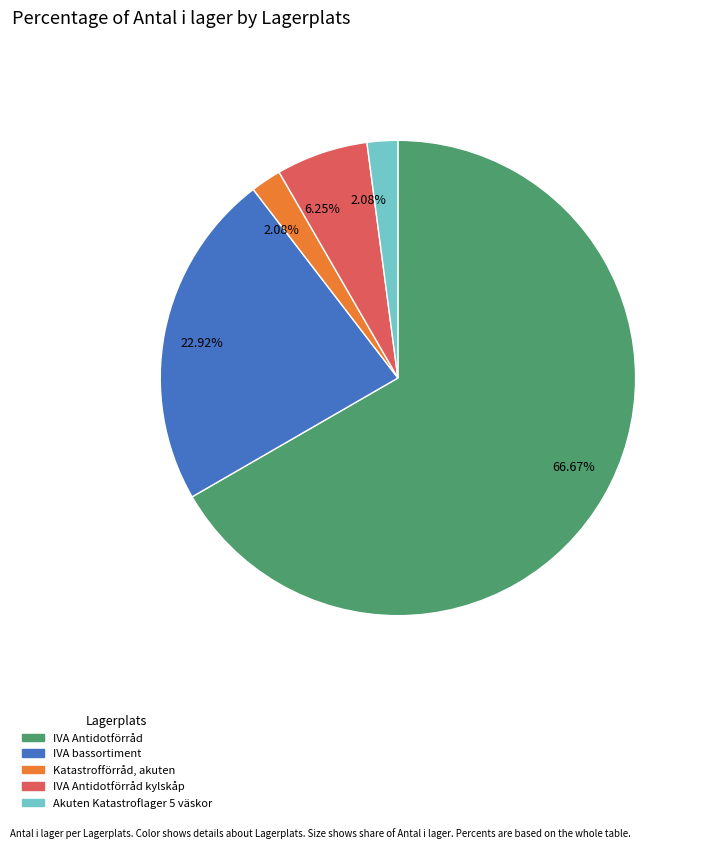

Is there a majority slice in this chart?

Yes